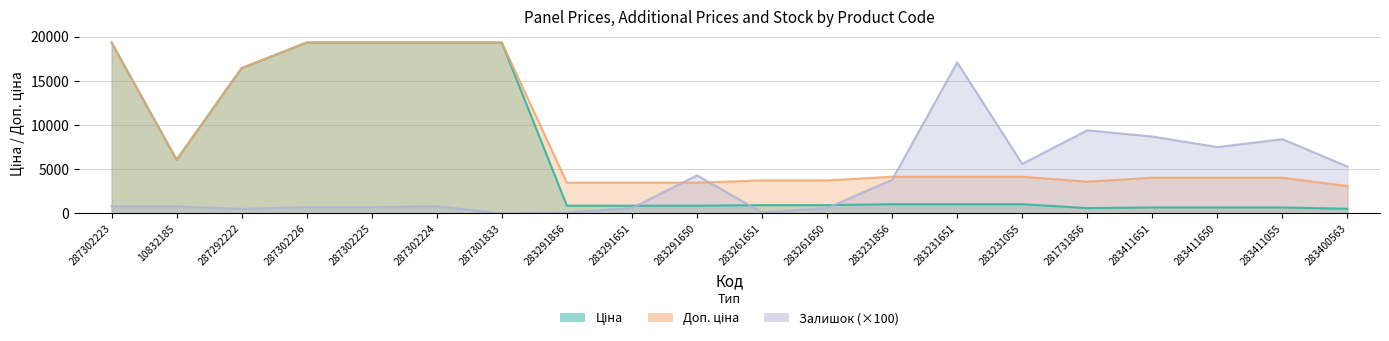

How many lines are shown in the chart?

3